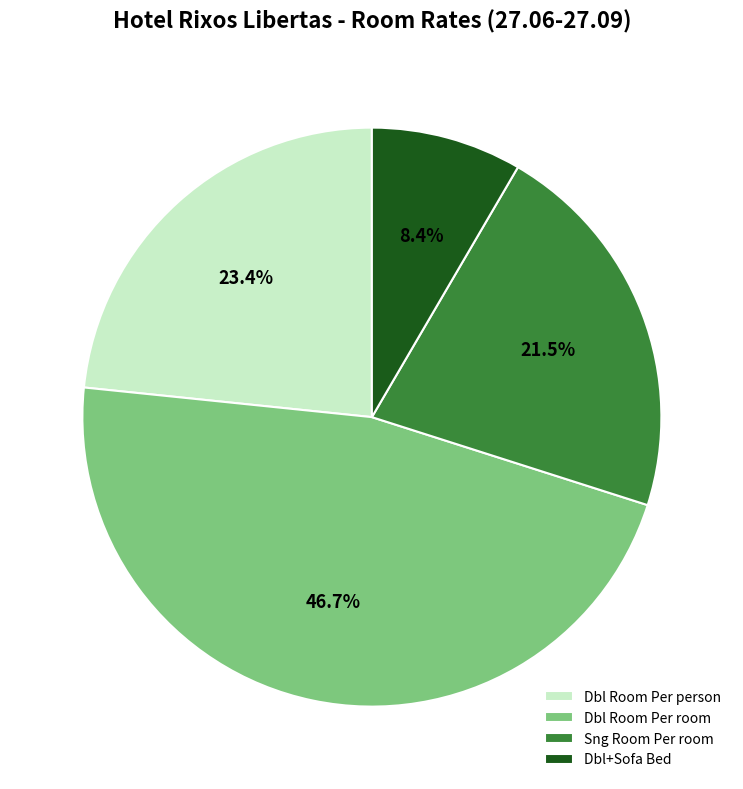

To the nearest percent, what percentage of the pie is Sng Room Per room?

21%